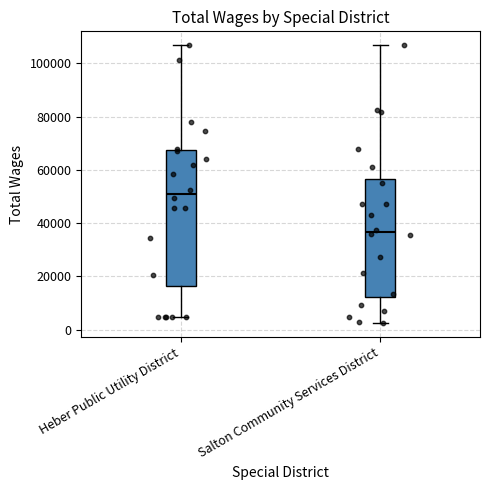

Reading left to right, read every box against the y-axis: the position of its median line, the range the box covers, and the ends of its whiskers. The values are not printed on the chart, so give them approximately, as read against the axis.

Heber Public Utility District: median 50000, box 16000 to 68000, whiskers 4000 to 106000
Salton Community Services District: median 36000, box 12000 to 56000, whiskers 2000 to 106000